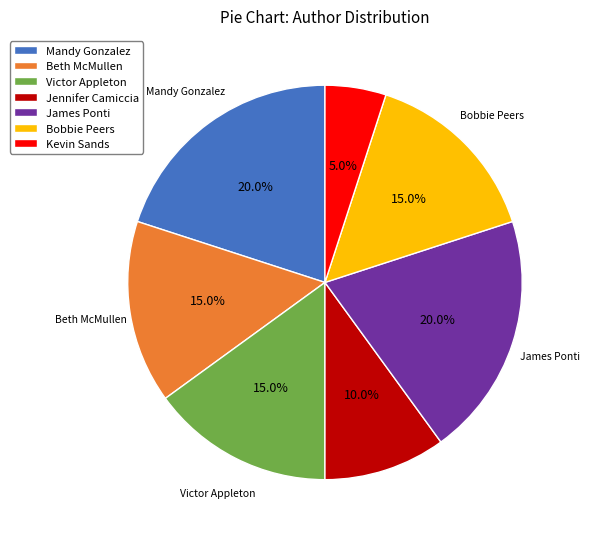

Is there any slice that represents more than half of the pie?

No